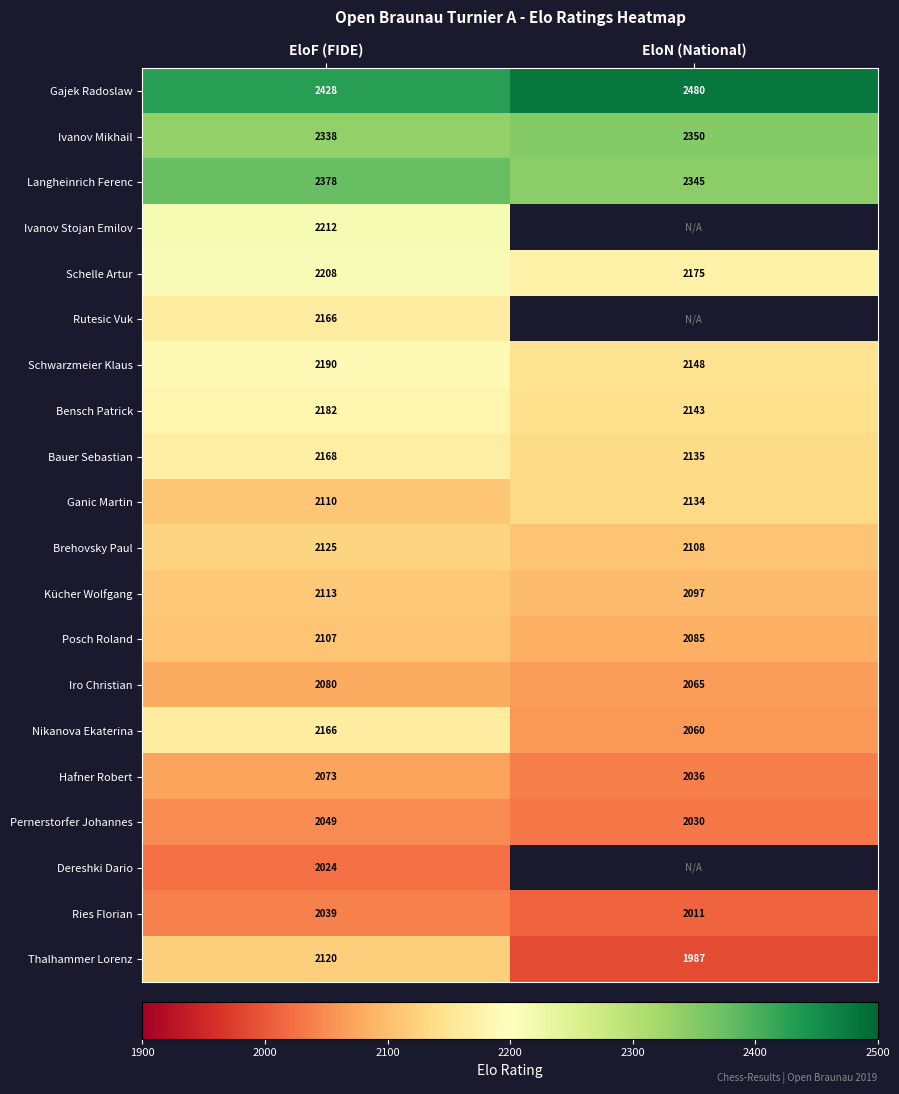

Count the number of data series in this chart.

20